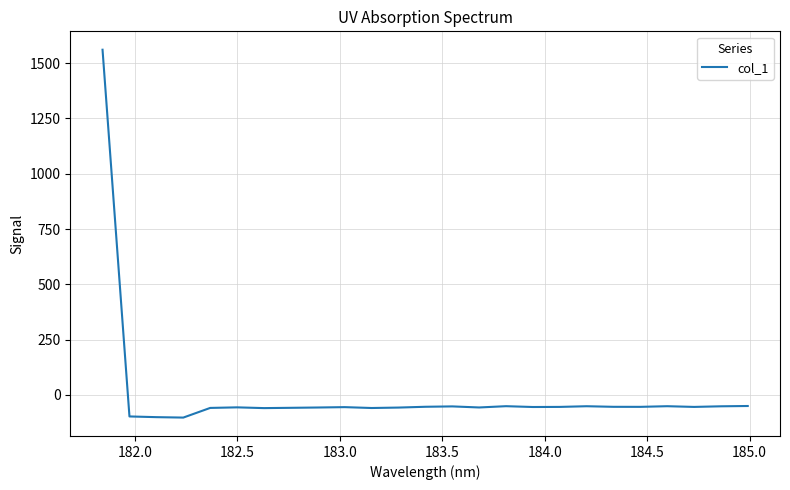

What is the minimum value shown in the chart?

-103.0